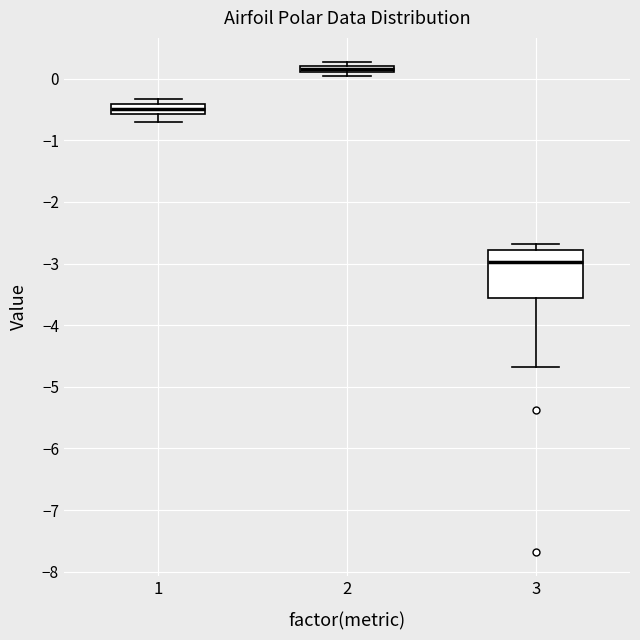

Which box's median line is the lowest?

3